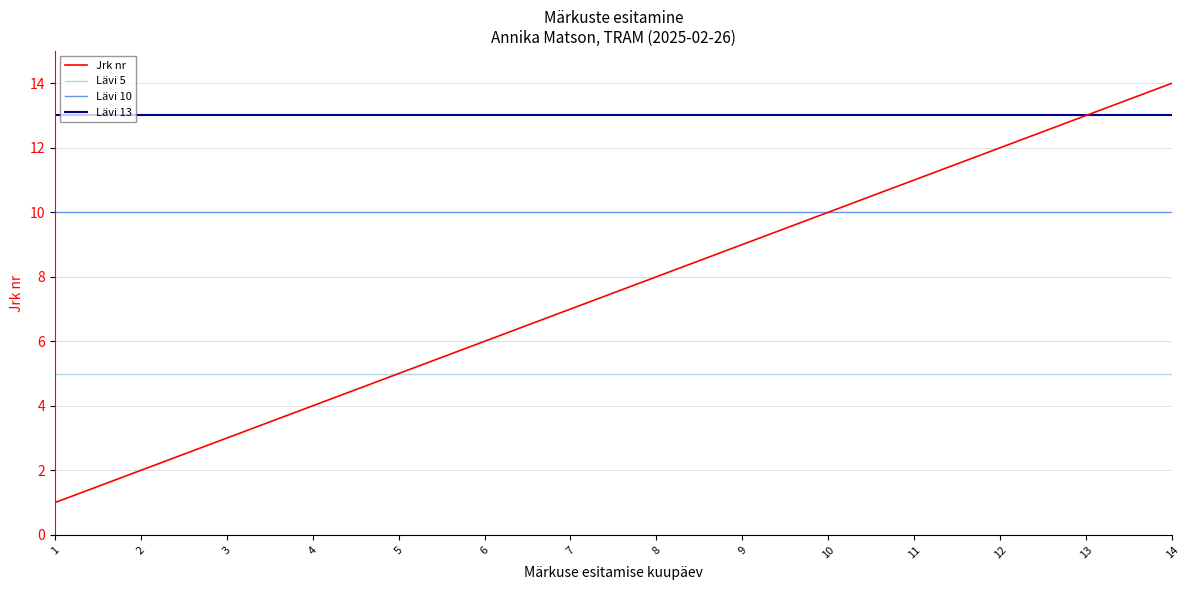

Between 14 and 9, which is larger?

14